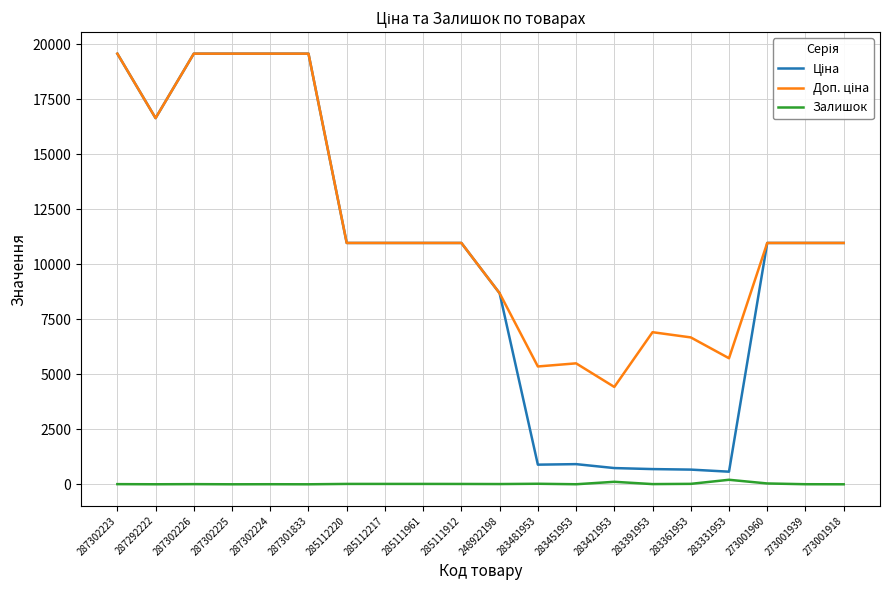

Is it true that Залишок equals 7.0 at 287302223?

True